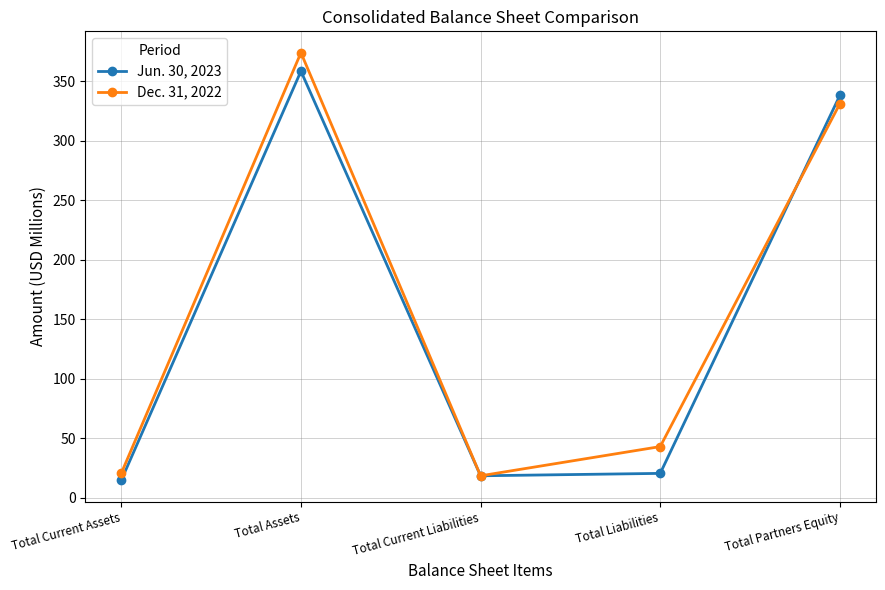

Reading left to right, what are all the values shown in this chart?

Jun. 30, 2023: 14.7	358.6	18.4	20.4	338.2
Dec. 31, 2022: 20.5	374.1	18.3	42.9	331.2